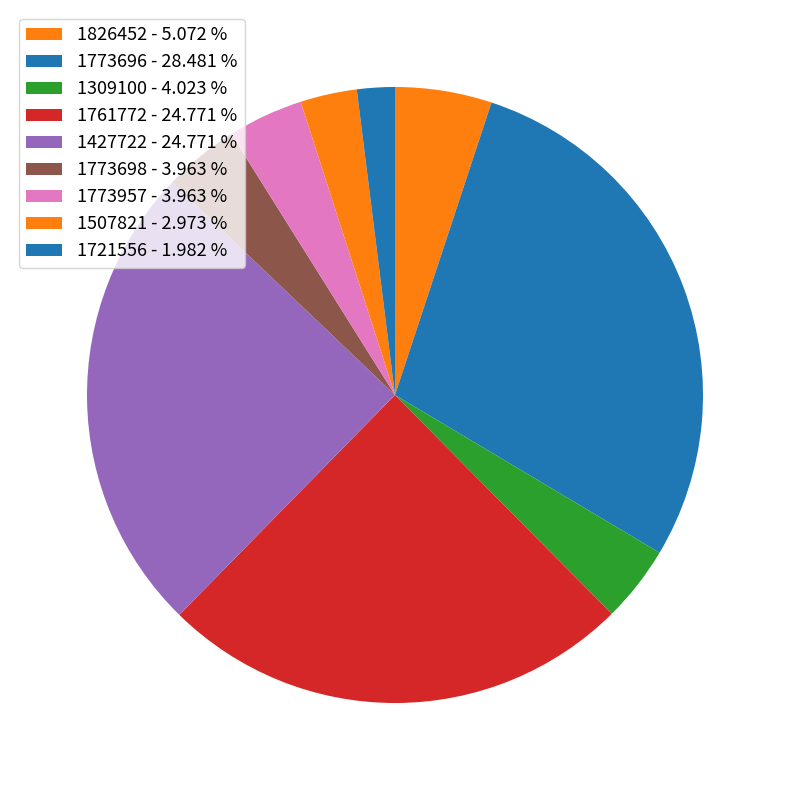

Which category has the smallest portion of the pie?

1721556 - 1.982 %